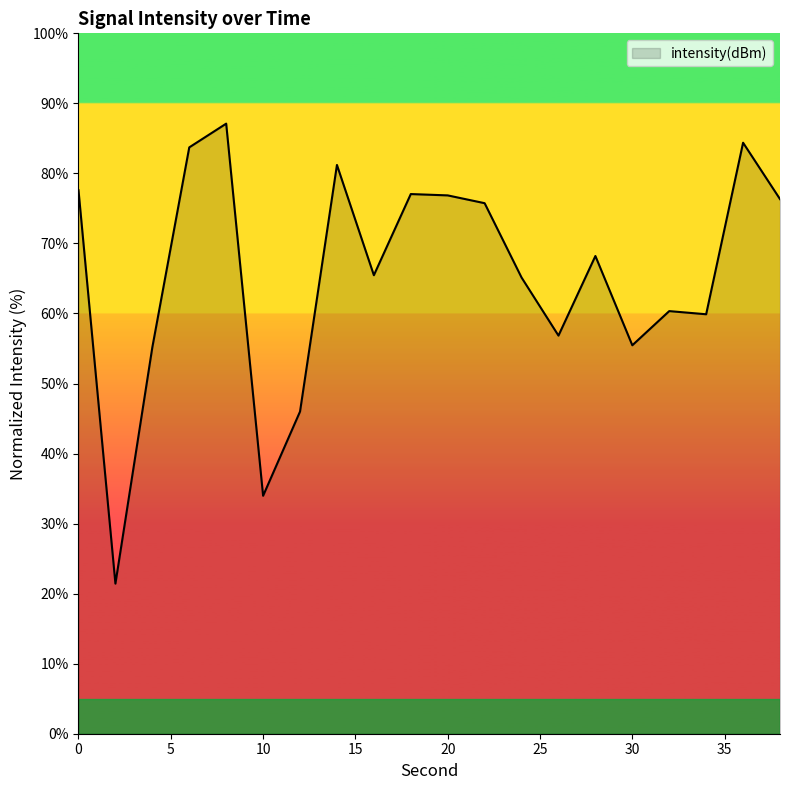

What is the difference between the maximum and minimum values?

65.7